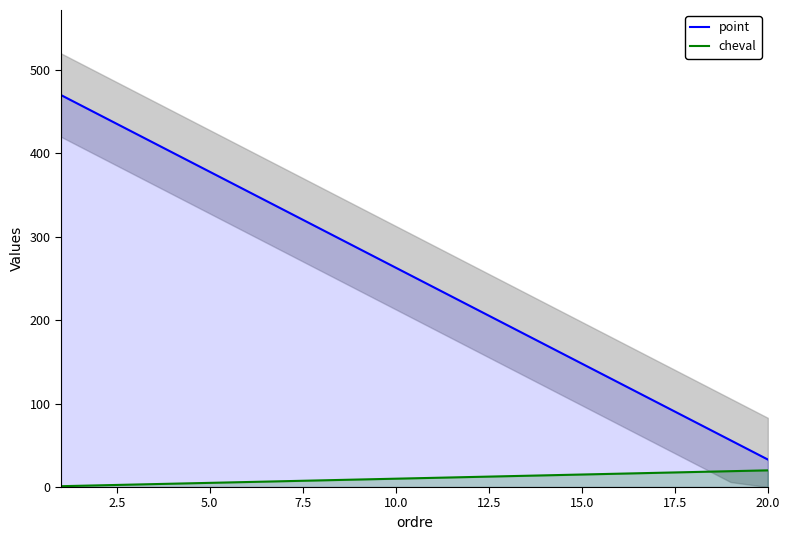

True or false: cheval and point intersect in this chart.

False